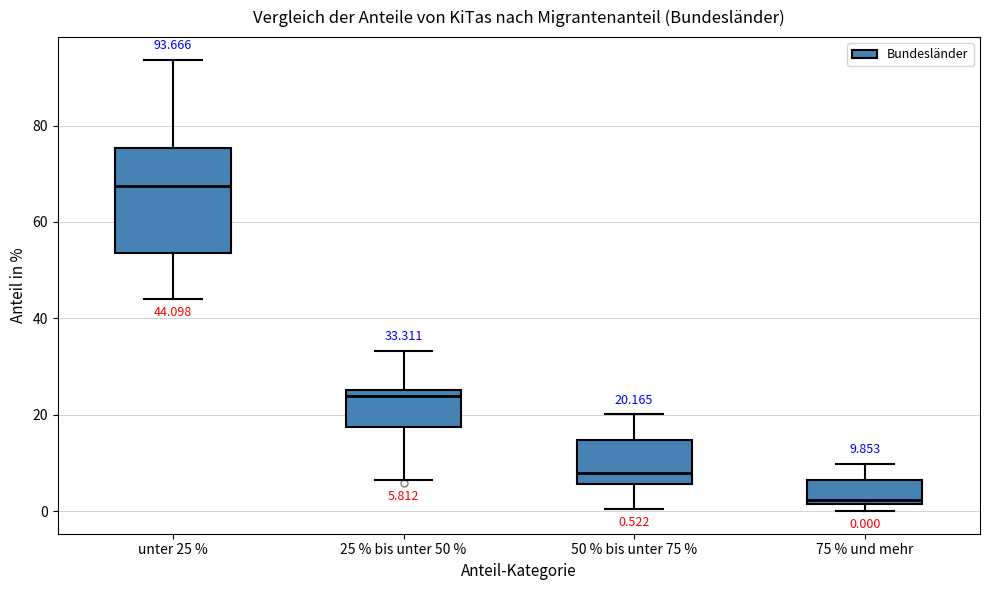

Which box is the tallest, from its lower edge to its upper edge?

unter 25 %